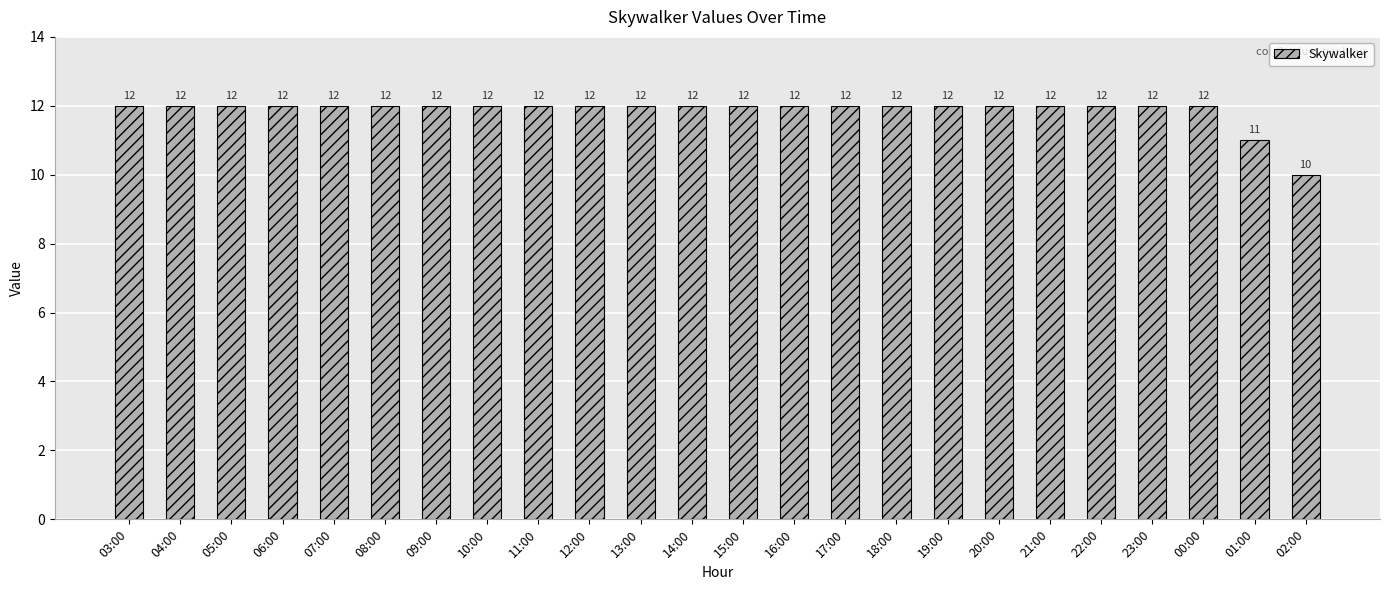

Reading left to right, extract all data points from this chart.

03:00=12	04:00=12	05:00=12	06:00=12	07:00=12	08:00=12	09:00=12	10:00=12	11:00=12	12:00=12	13:00=12	14:00=12	15:00=12	16:00=12	17:00=12	18:00=12	19:00=12	20:00=12	21:00=12	22:00=12	23:00=12	00:00=12	01:00=11	02:00=10